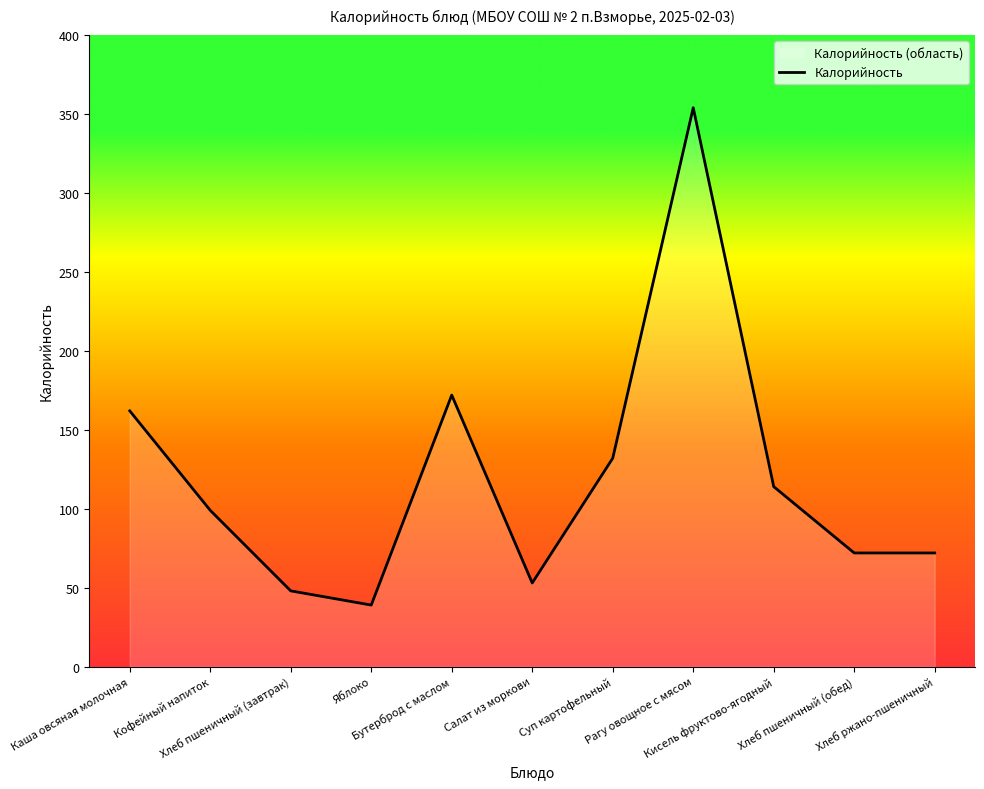

How many points are higher than both their immediate neighbors (excluding endpoints)?

2